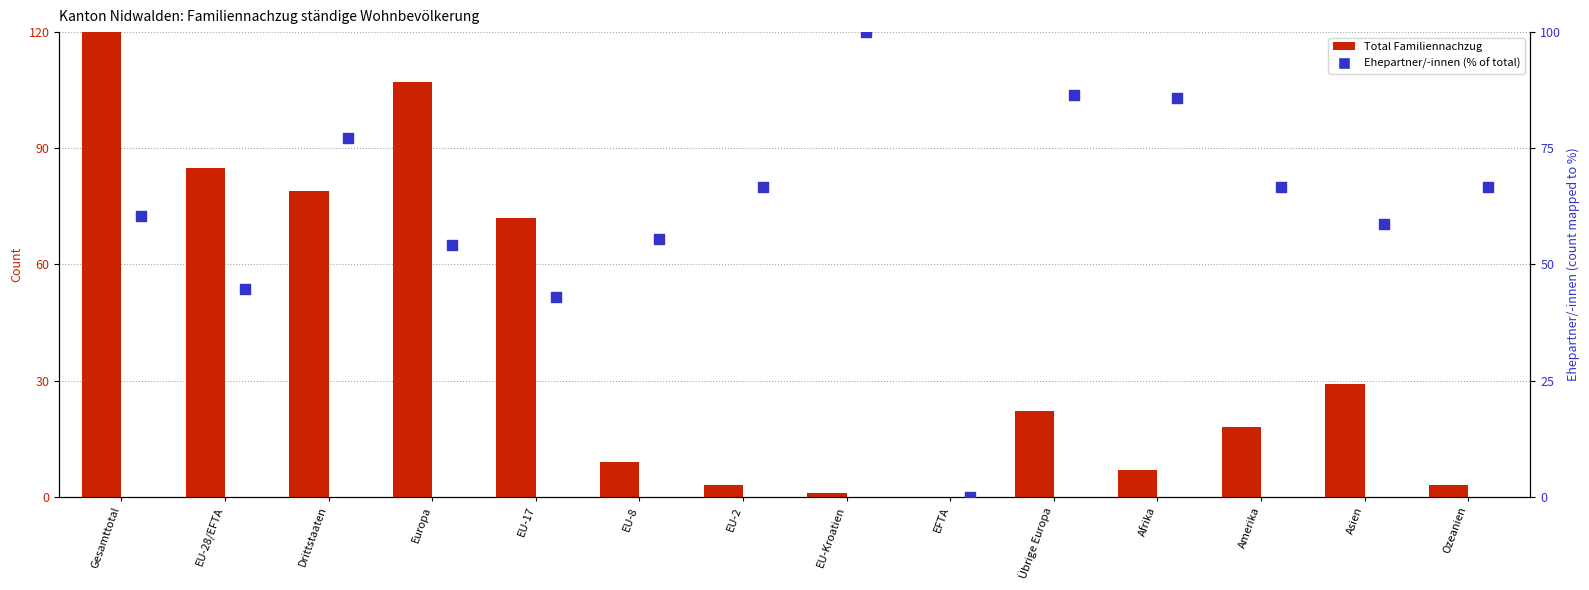

At how many categories does at least one series exceed 112?

1